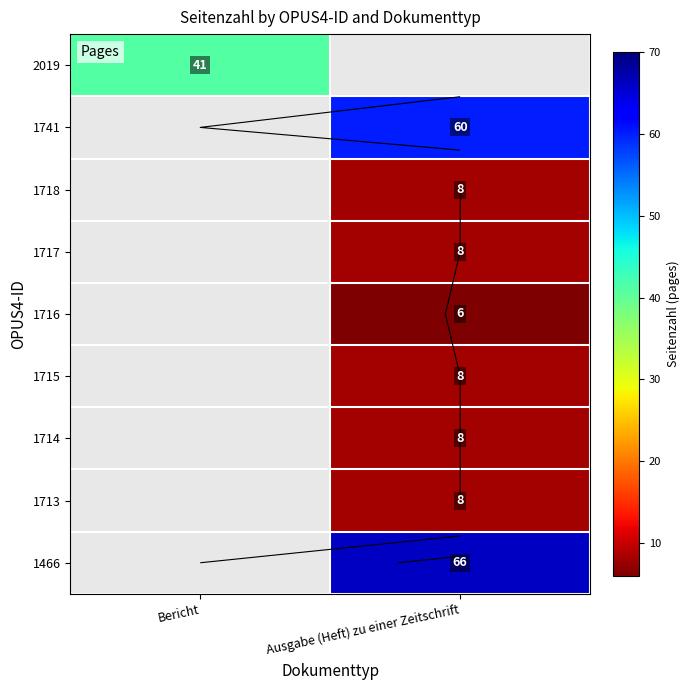

How many categories are shown in the chart?

2